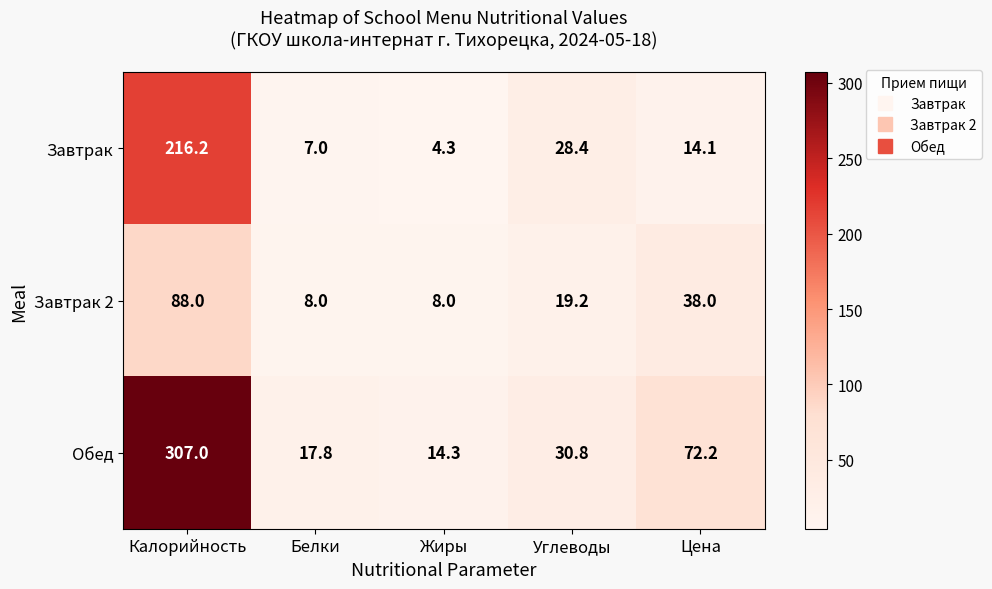

Count the number of categories in the chart.

5